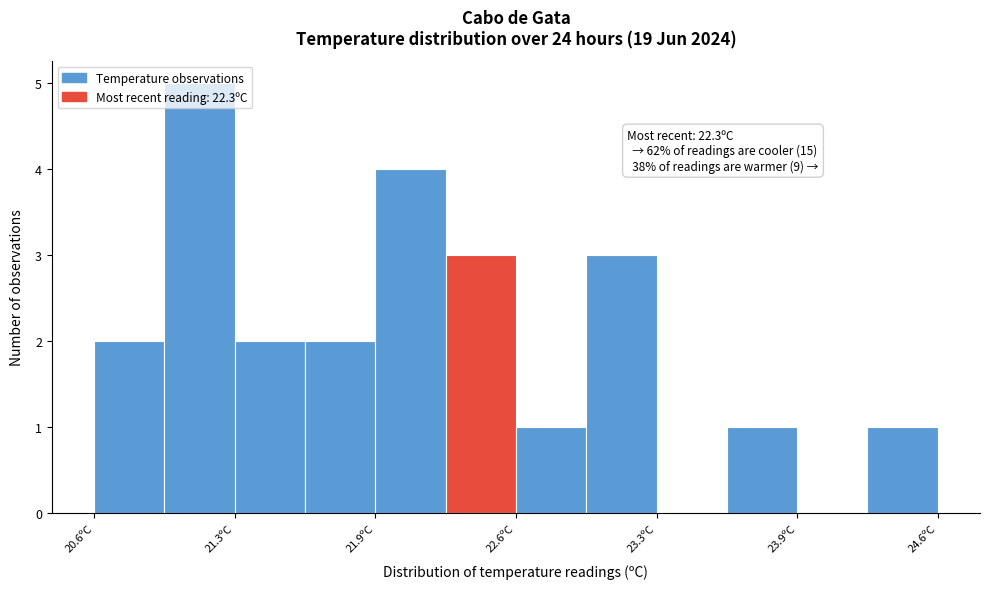

Around what value on the x-axis is the tallest bar? Give the approximate position of its centre, as read against the axis.

21.1